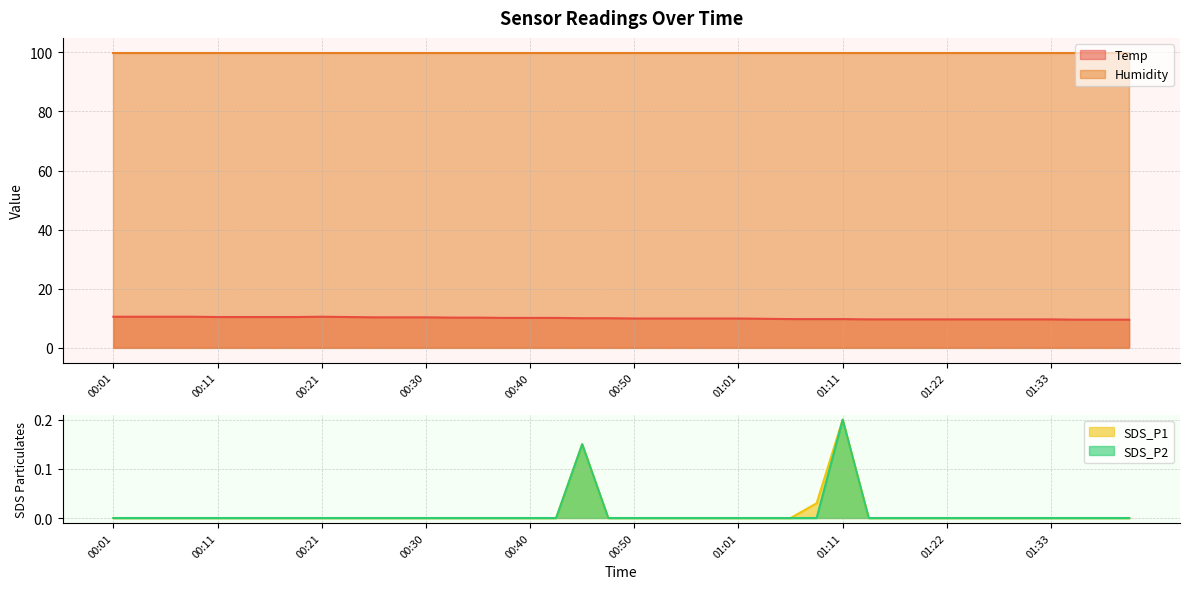

The SDS_P1 series shows 0.0 at 00:40. True or false?

True